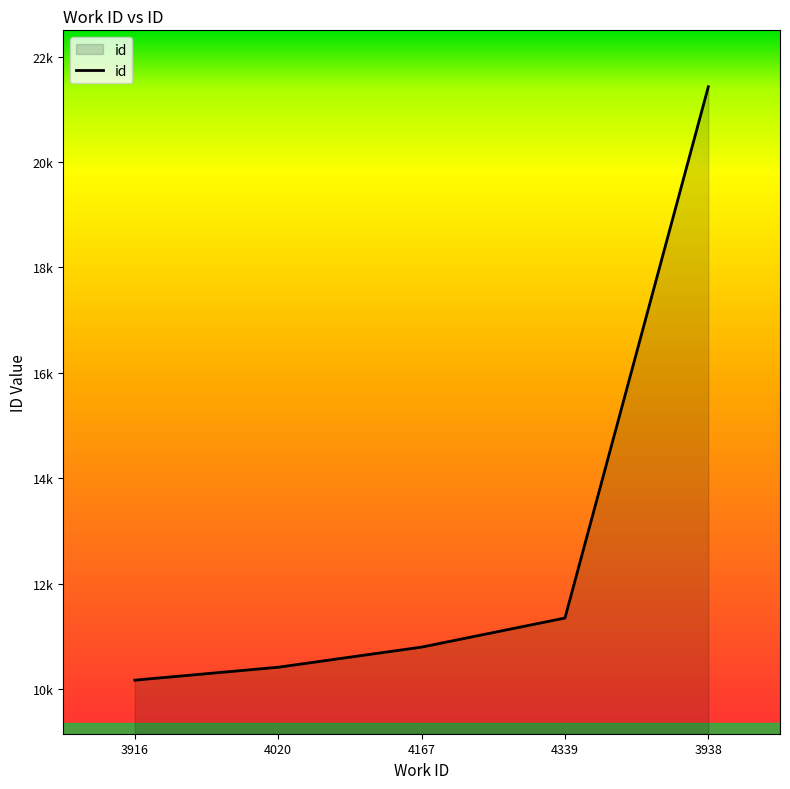

True or false: the data has more than 0 interior local peaks.

False